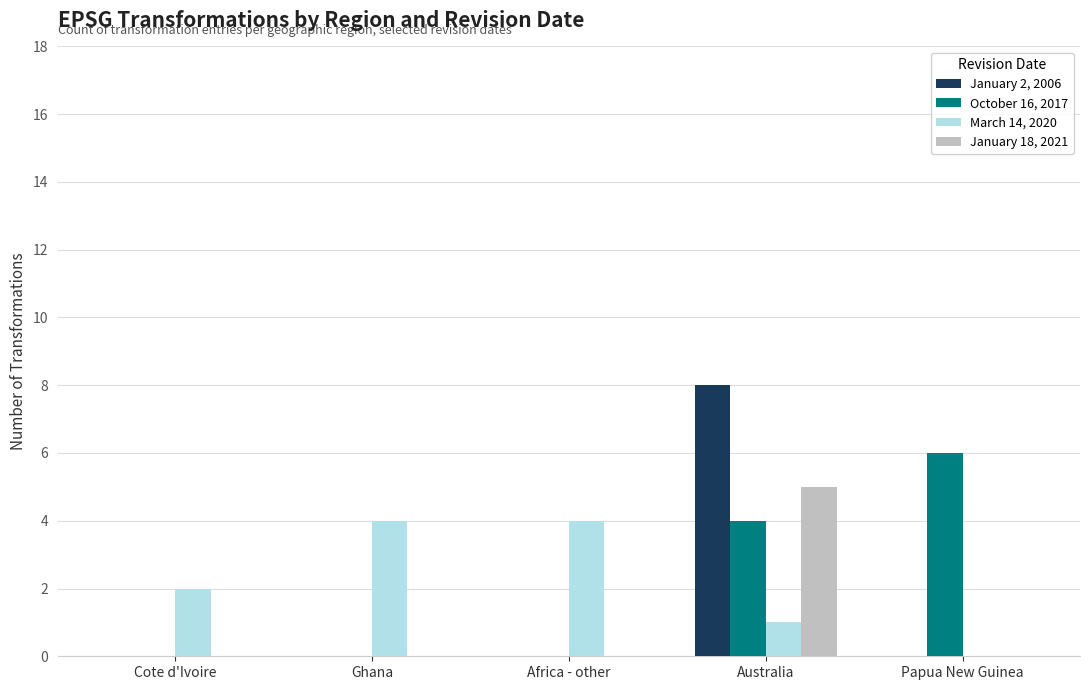

Between Africa - other and Papua New Guinea, which series saw the biggest shift?

October 16, 2017